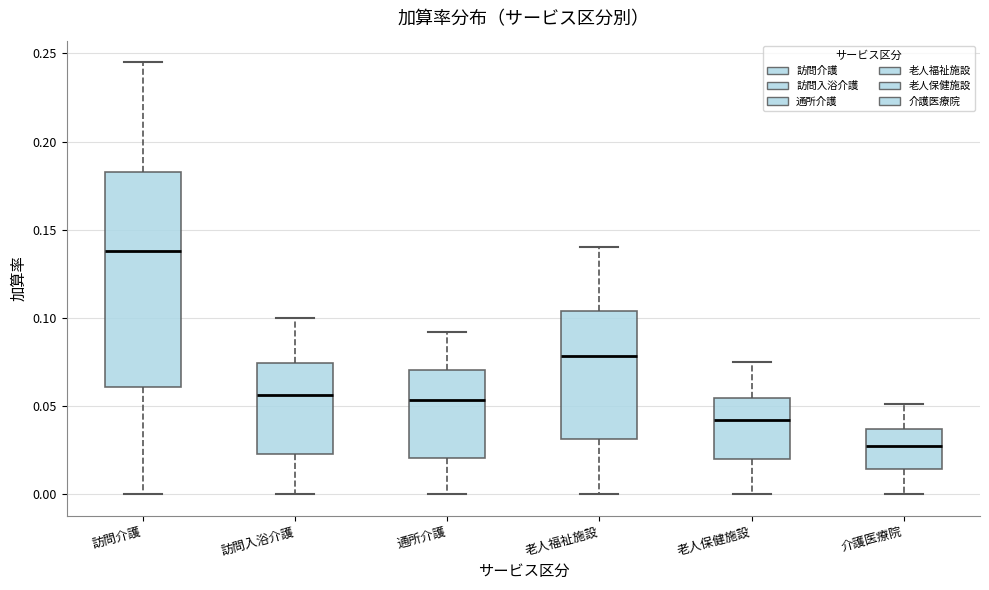

Comparing the boxes themselves (not the whiskers), which one is the tallest?

訪問介護